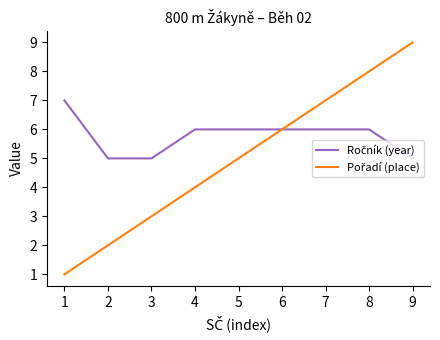

What is the greatest value displayed?

9